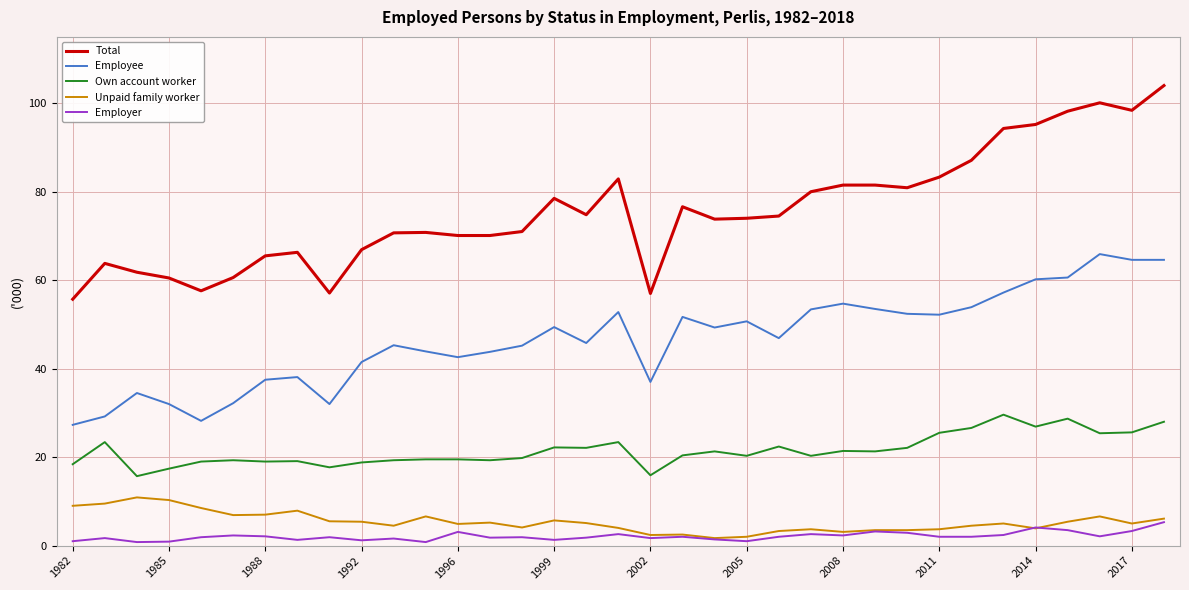

In Employee, how many points are higher than both neighbors (excluding endpoints)?

9